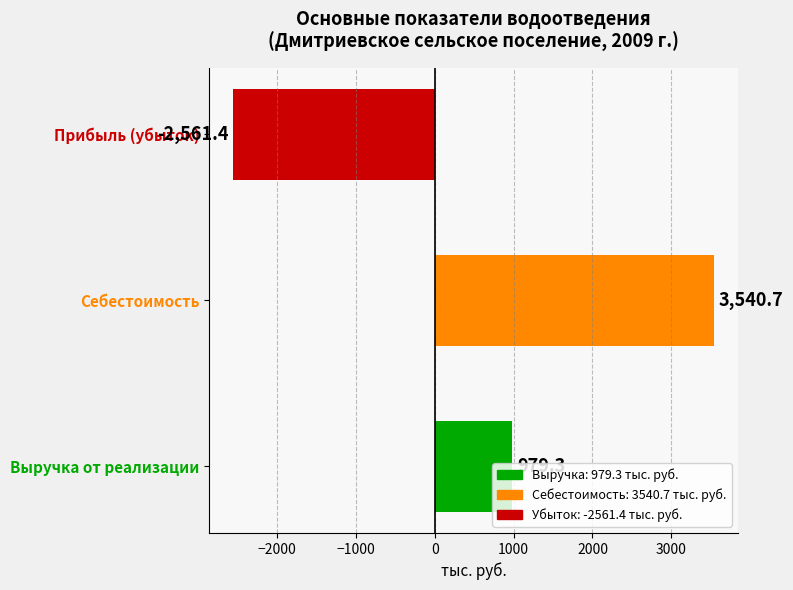

Which category has the highest value across all series?

Себестоимость